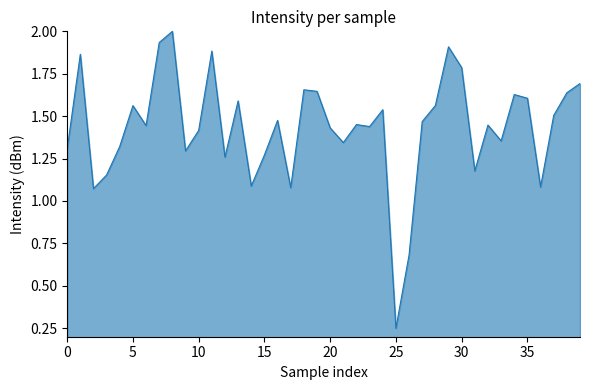

What is the maximum value shown in the chart?

2.0